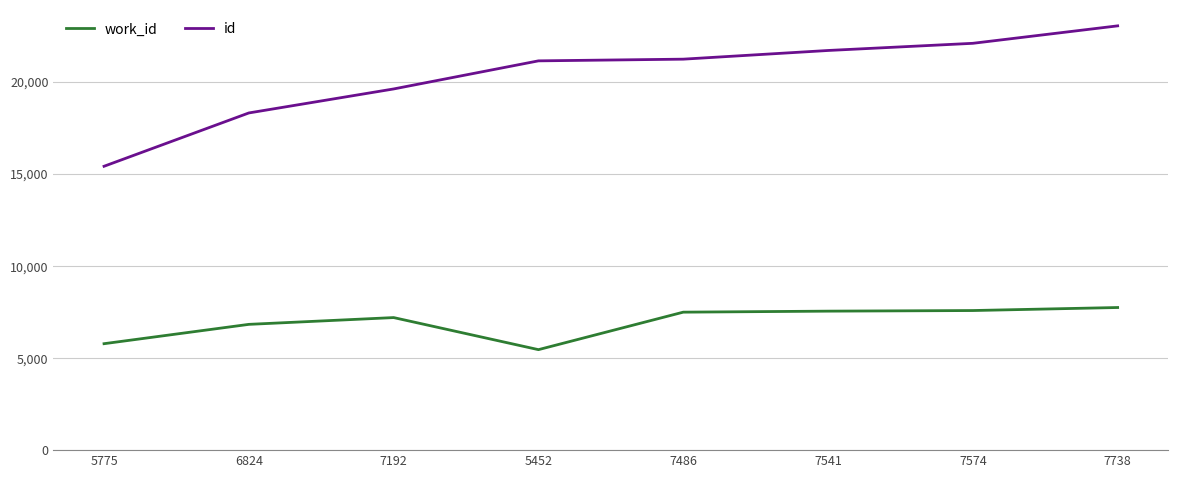

Is the value of work_id at 5775 greater than the value of id at 6824?

No